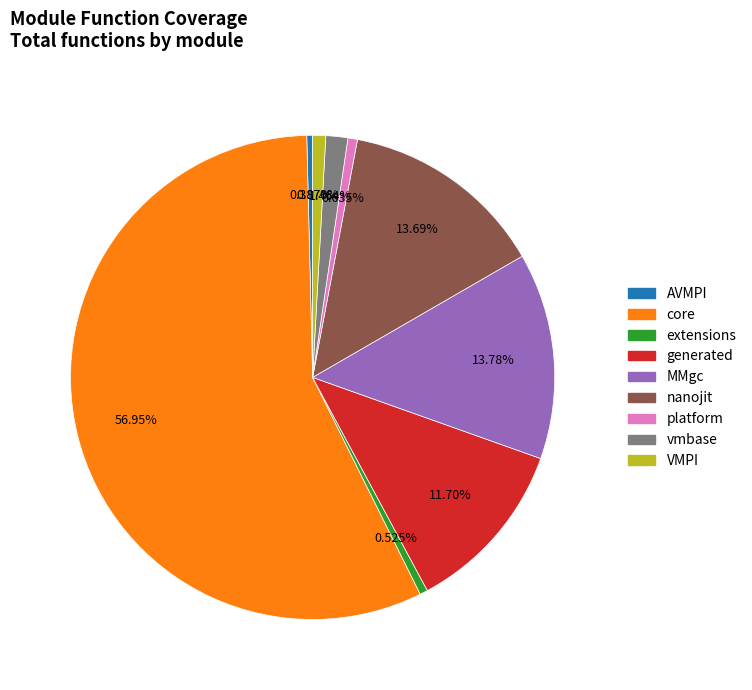

To the nearest percent, what portion does MMgc represent?

14%